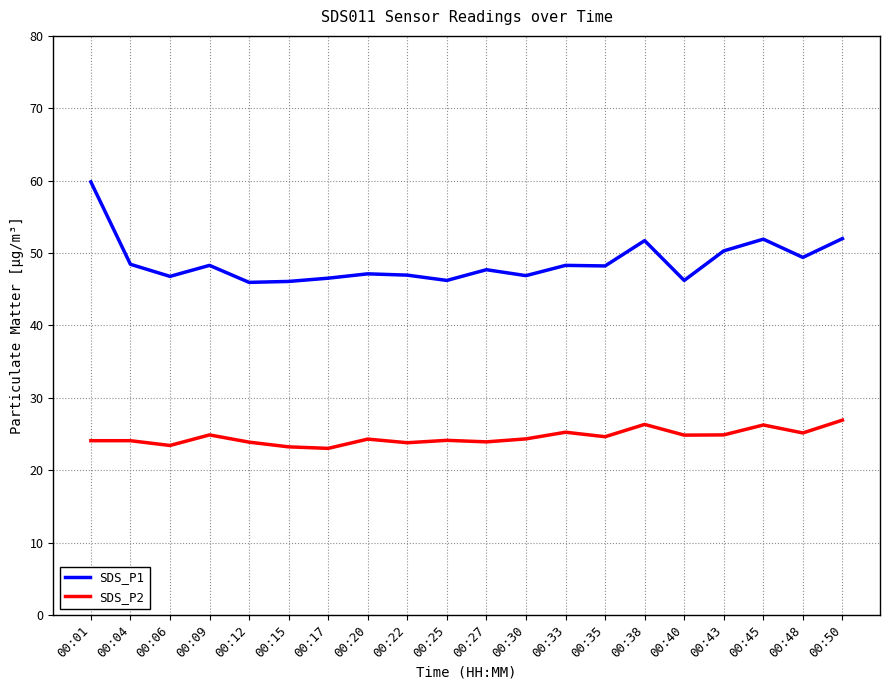

What is the maximum value for SDS_P2?

26.9